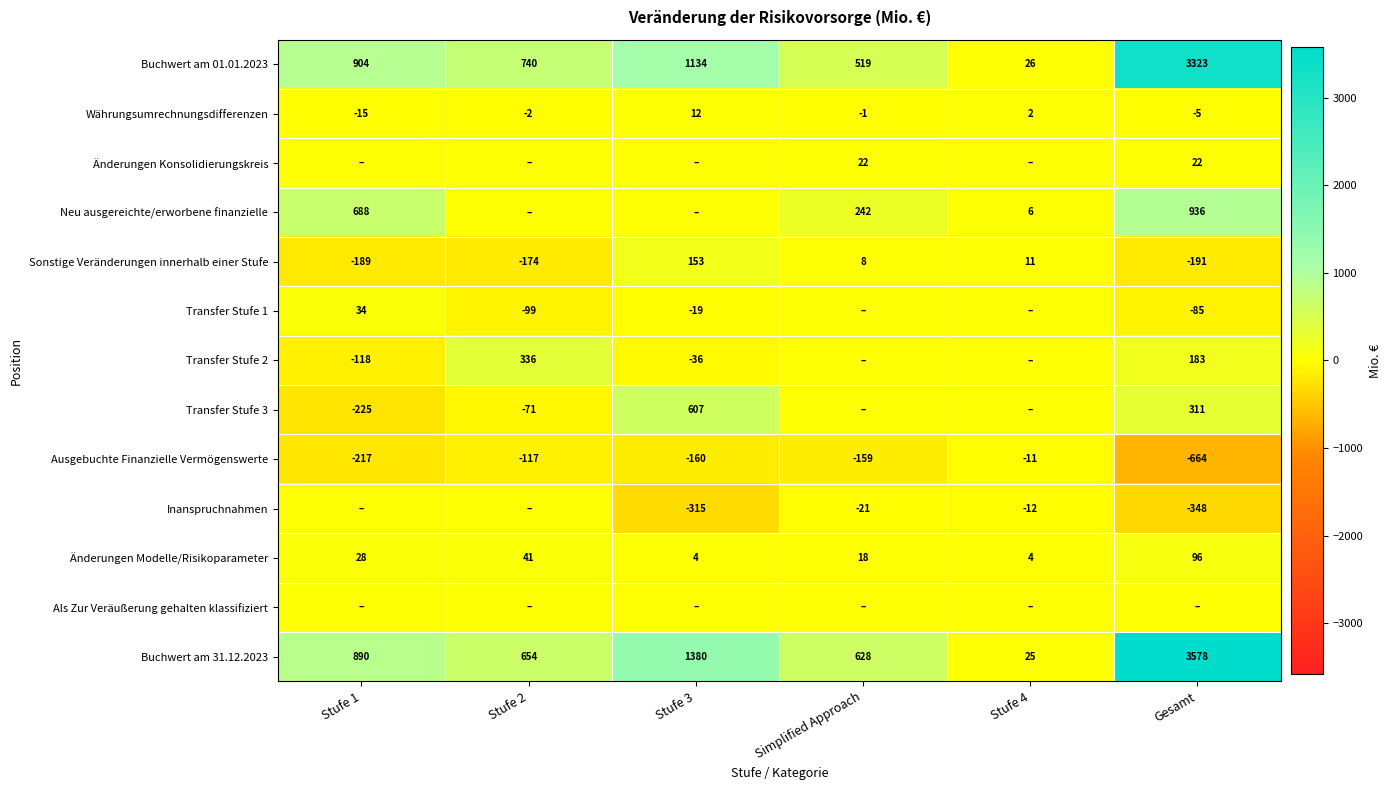

List the labels in order of Sonstige Veränderungen innerhalb einer Stufe value, smallest first.

Gesamt, Stufe 1, Stufe 2, Simplified Approach, Stufe 4, Stufe 3